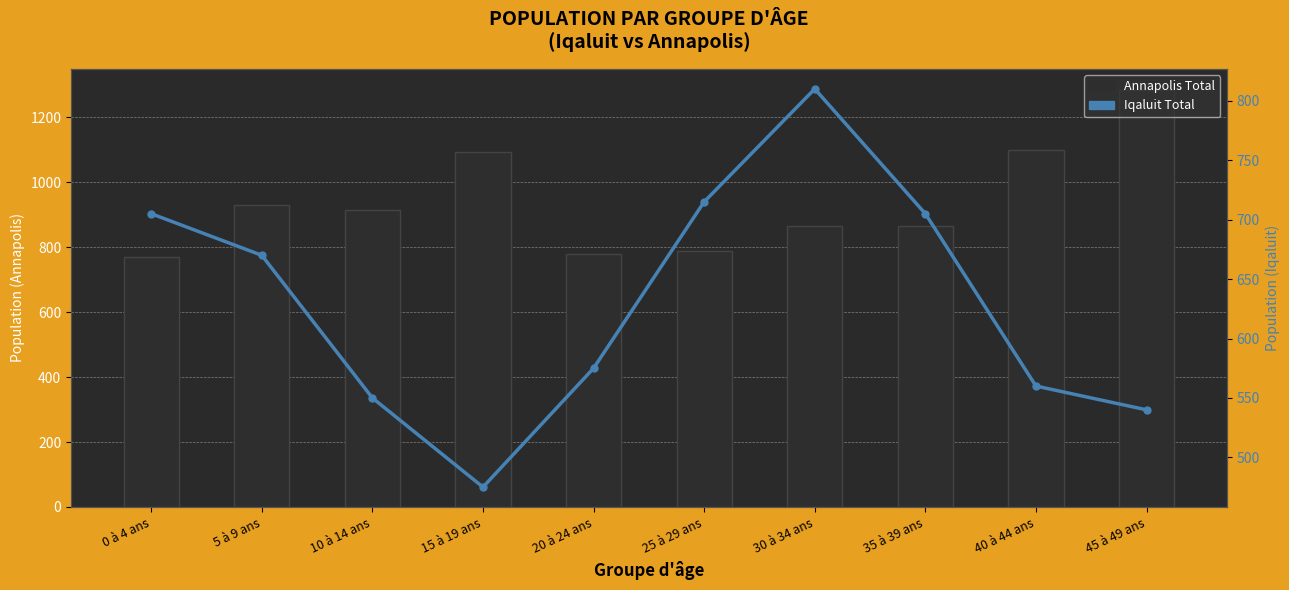

At which label does Annapolis Total reach its peak?

45 à 49 ans